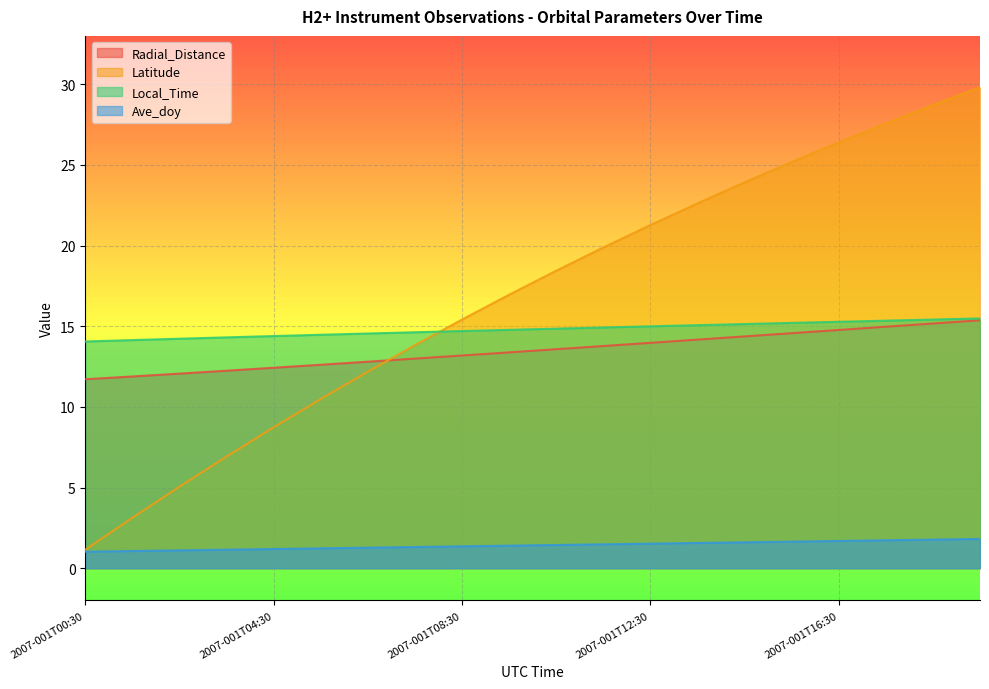

What position from the right is 2007-001T01:30?

19